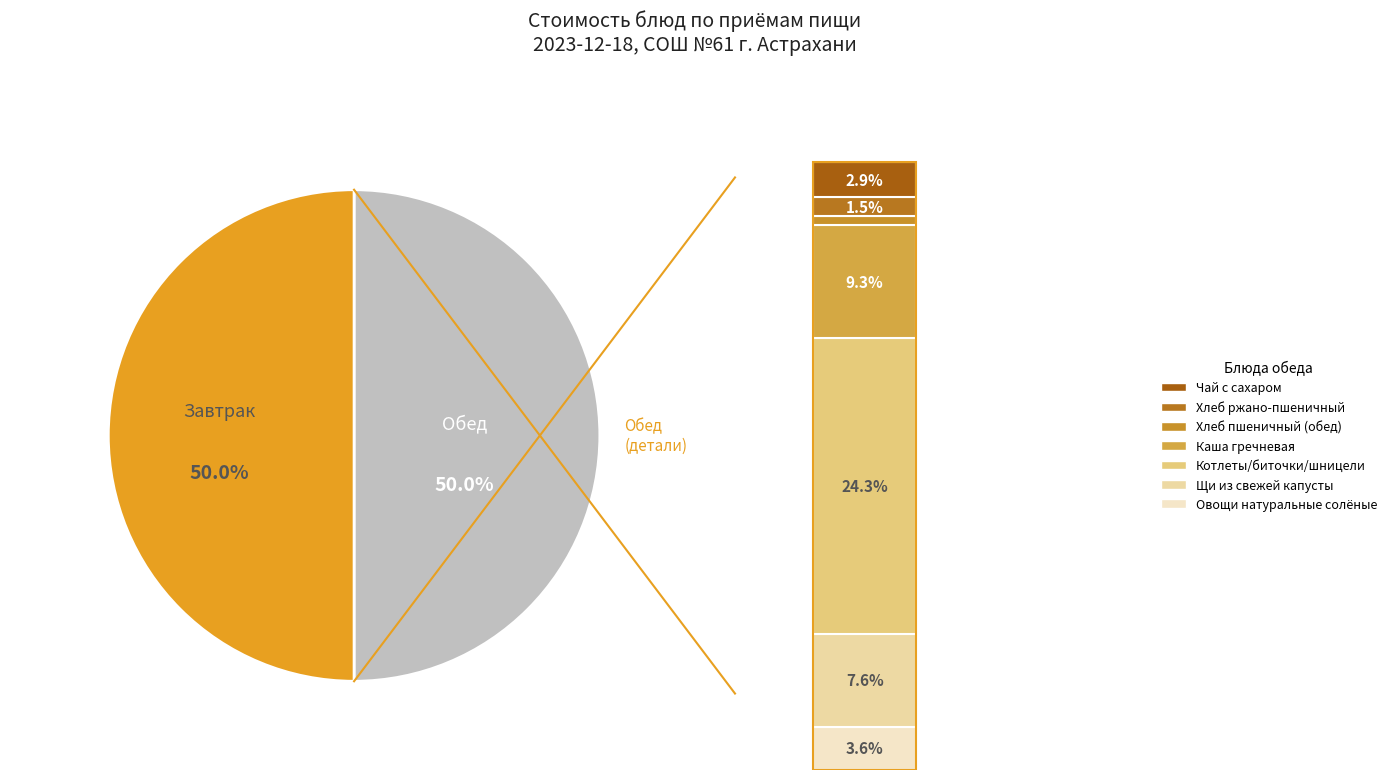

The Хлеб пшеничный (обед) slice represents 1% of the pie. True or false?

True